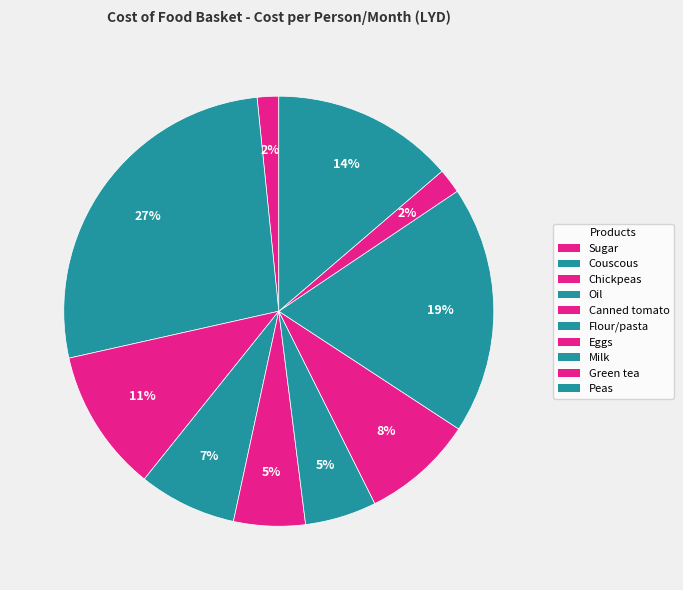

How many slices are in this pie chart?

10